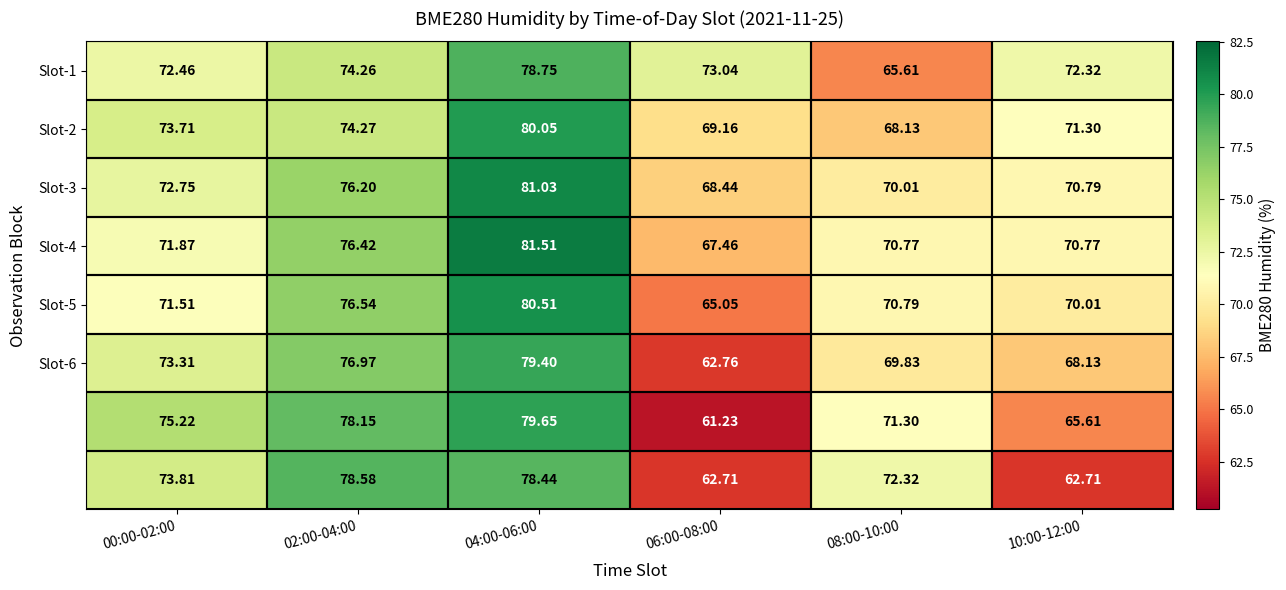

Is the value of Slot-6 at 06:00-08:00 greater than the value of Slot-2 at 10:00-12:00?

No